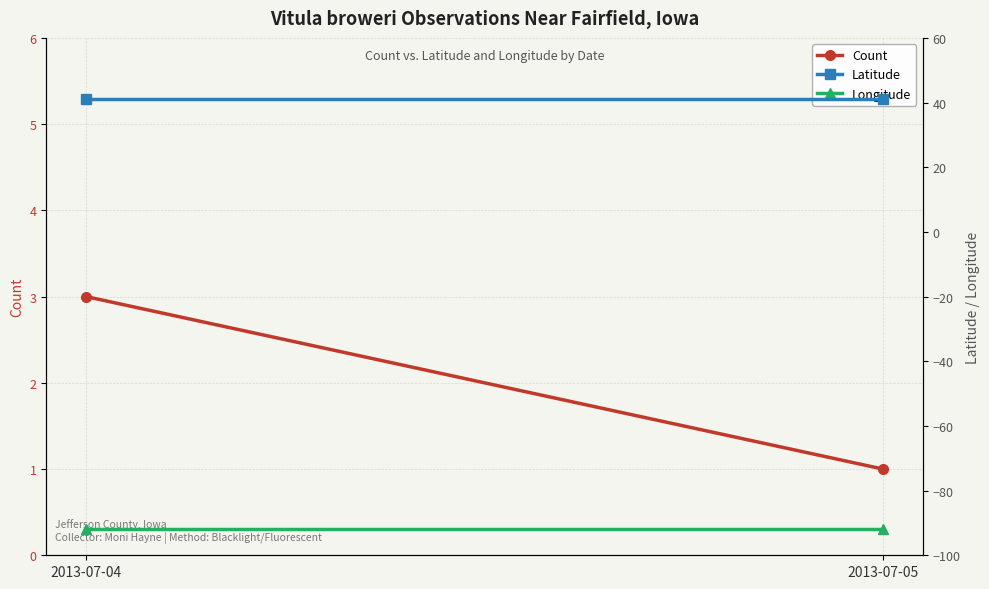

The Latitude series shows 41.1 at 2013-07-05. True or false?

True